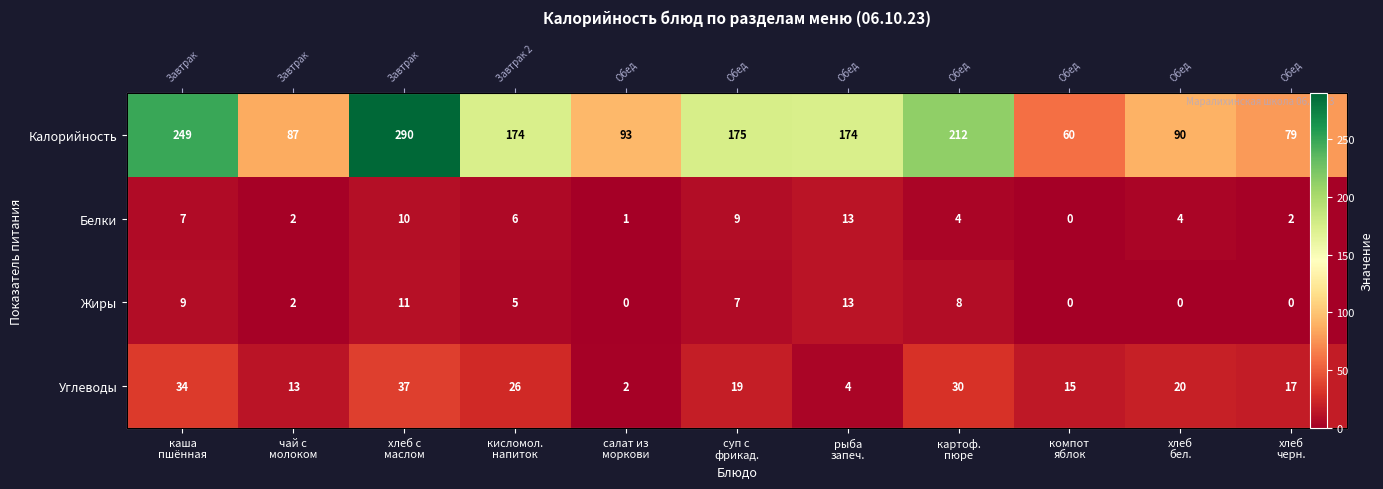

How many data points in Калорийность are less than 174?

5